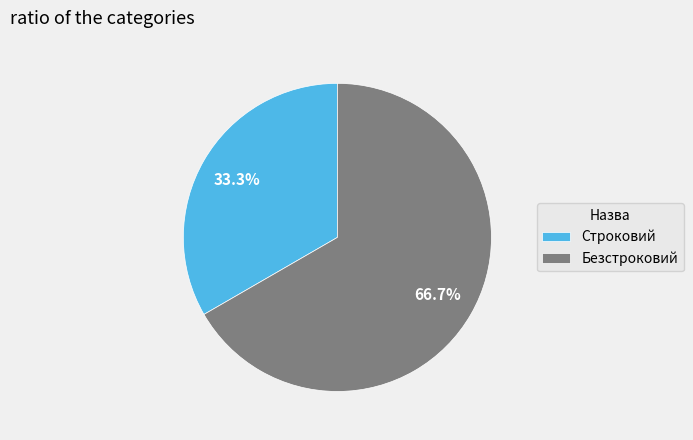

What percentage is NOT represented by Безстроковий?

33.3%